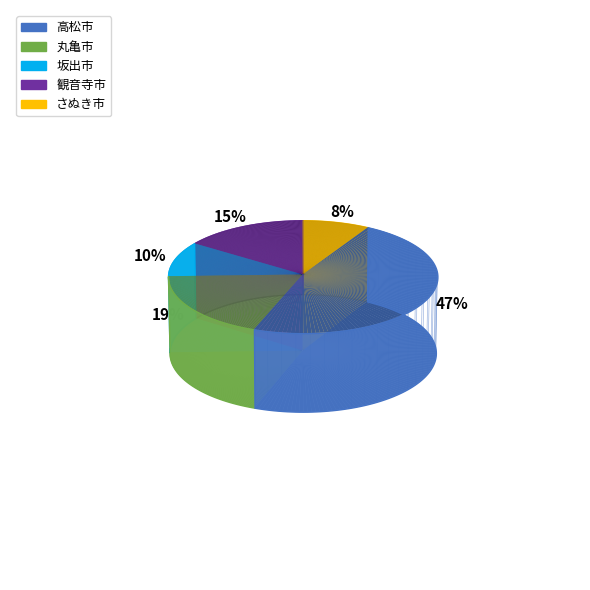

To the nearest percent, what is the average slice percentage?

20%